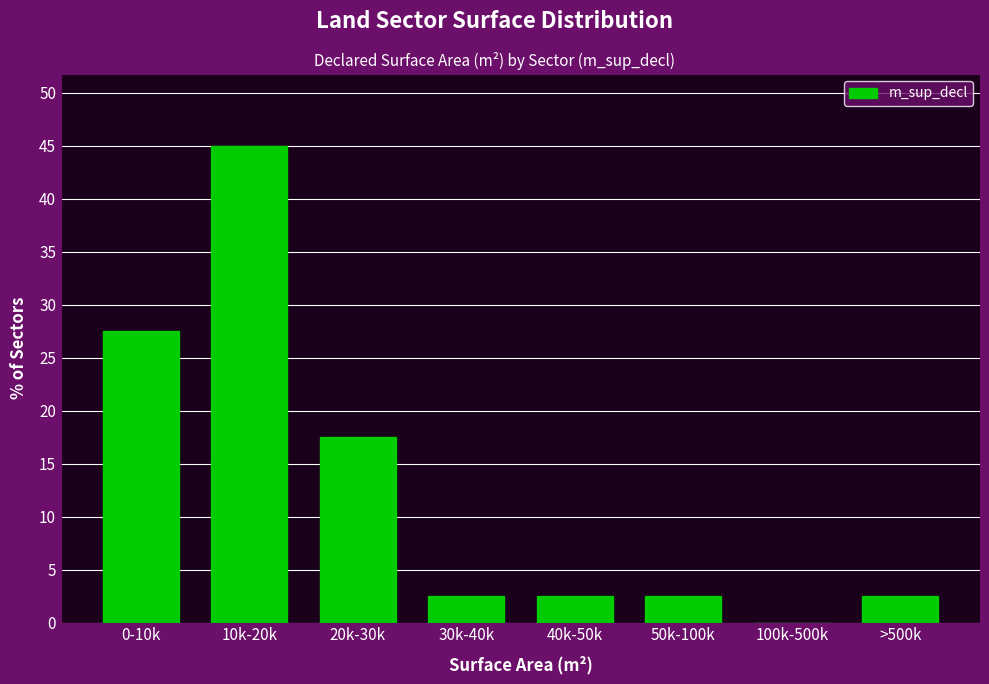

Reading right to left, extract all data points from this chart.

>500k=2.5	100k-500k=0.0	50k-100k=2.5	40k-50k=2.5	30k-40k=2.5	20k-30k=17.5	10k-20k=45.0	0-10k=27.5